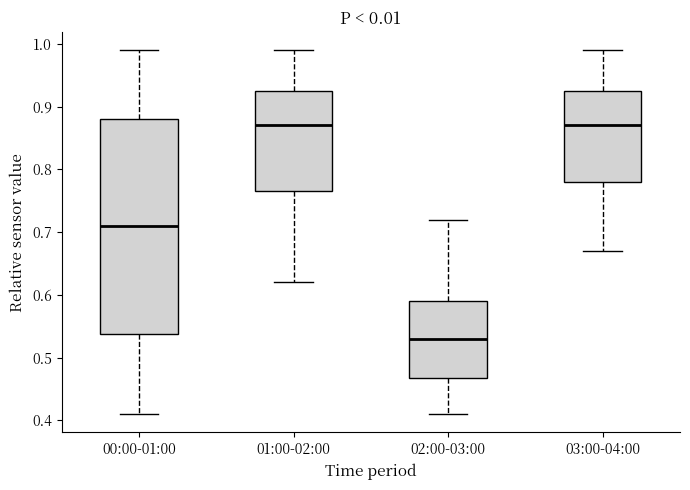

Reading left to right, read every box against the y-axis: the position of its median line, the range the box covers, and the ends of its whiskers. The values are not printed on the chart, so give them approximately, as read against the axis.

00:00-01:00: median 0.71, box 0.54 to 0.88, whiskers 0.41 to 0.99
01:00-02:00: median 0.87, box 0.77 to 0.93, whiskers 0.62 to 0.99
02:00-03:00: median 0.53, box 0.47 to 0.59, whiskers 0.41 to 0.72
03:00-04:00: median 0.87, box 0.78 to 0.93, whiskers 0.67 to 0.99